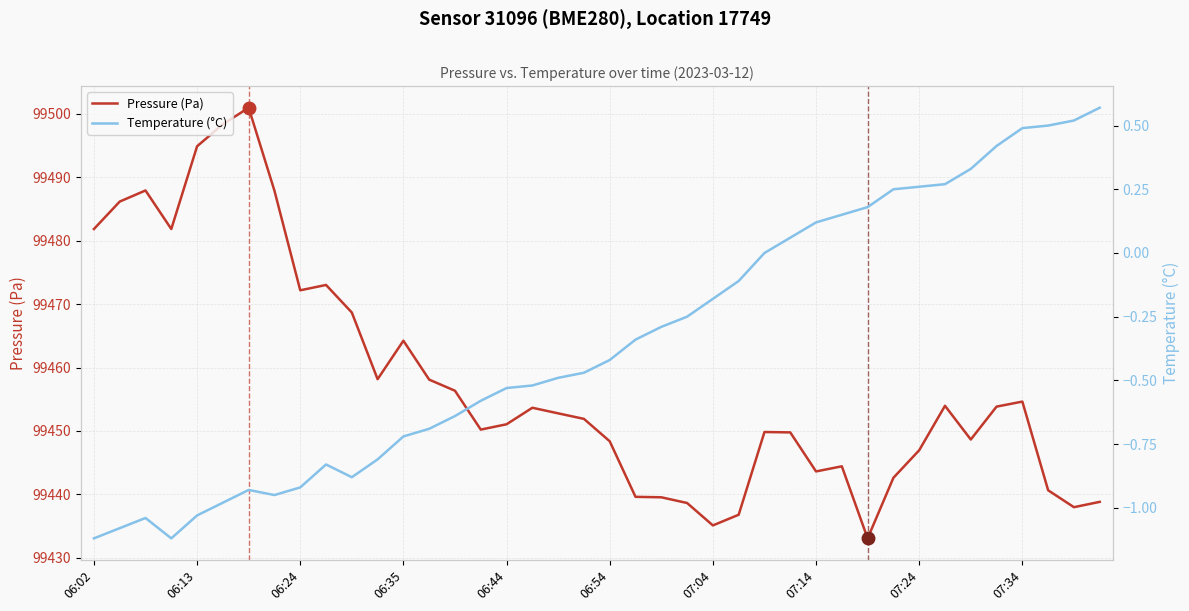

Read the Pressure (Pa) value at 13.

99458.1